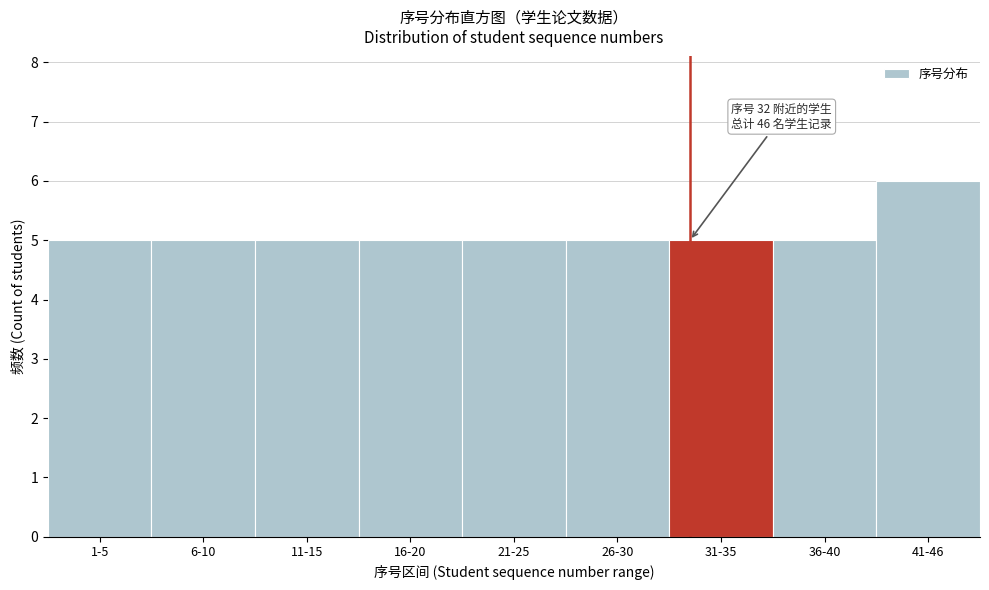

Reading left to right, list all the values displayed in this chart.

1-5=5	6-10=5	11-15=5	16-20=5	21-25=5	26-30=5	31-35=5	36-40=5	41-46=6